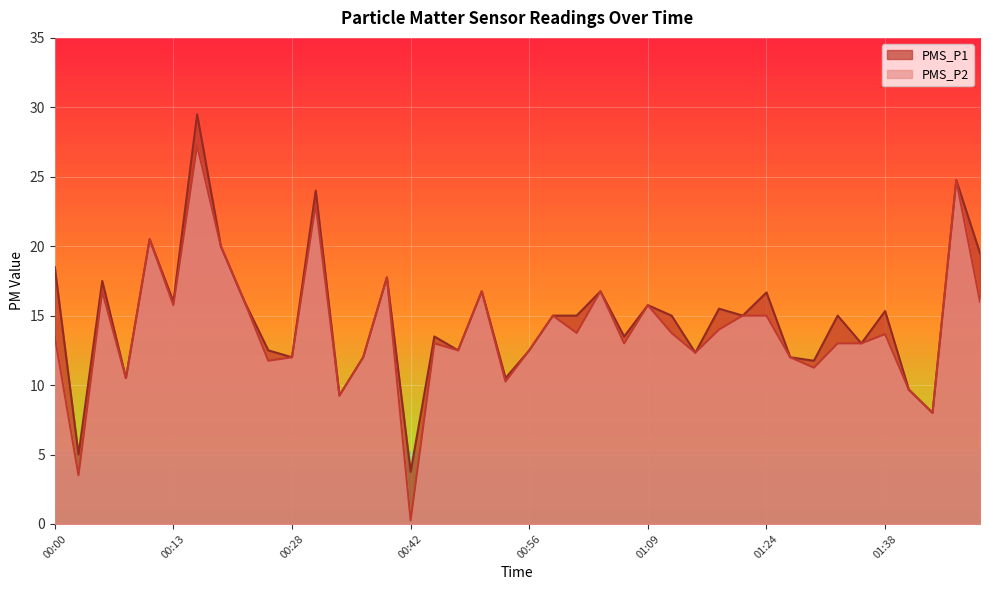

What is the difference between the maximum and minimum values in the PMS_P2 series?

27.0